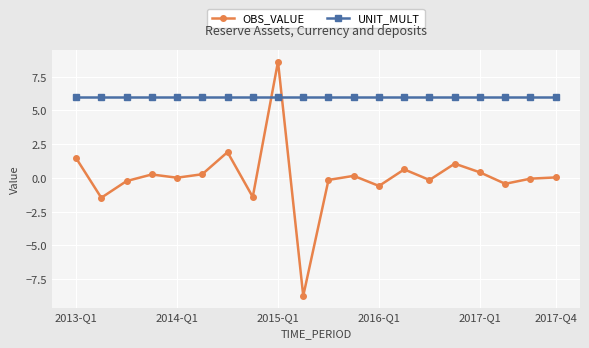

What is the minimum value shown in the chart?

-8.7